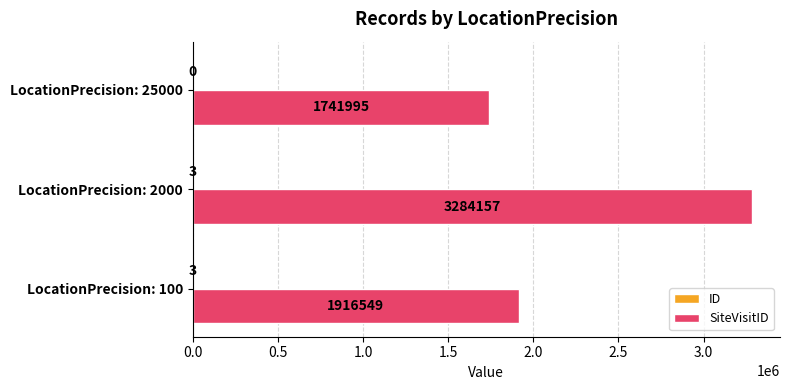

What is the maximum value shown in the chart?

3284157